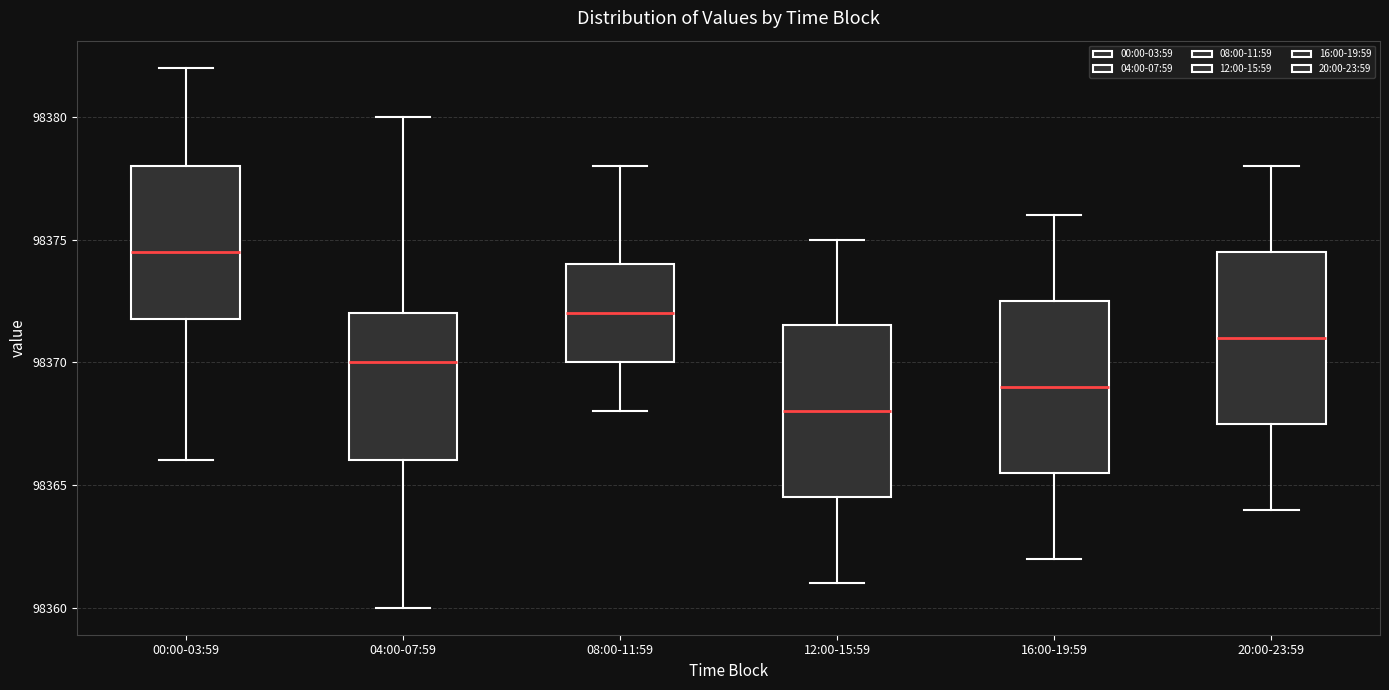

Where is the lower edge of the box for 20:00-23:59 on the y-axis? The values are not printed on the chart, so give them approximately, as read against the axis.

98367.5